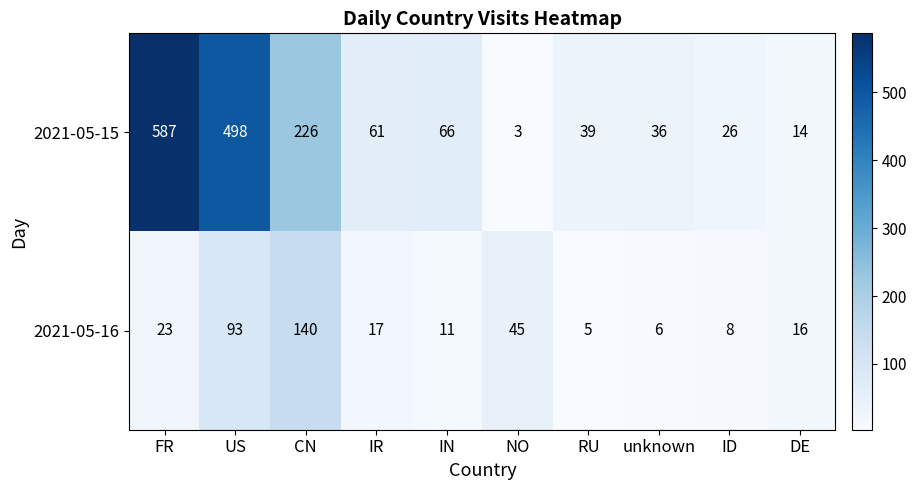

How many series are shown in this chart?

2